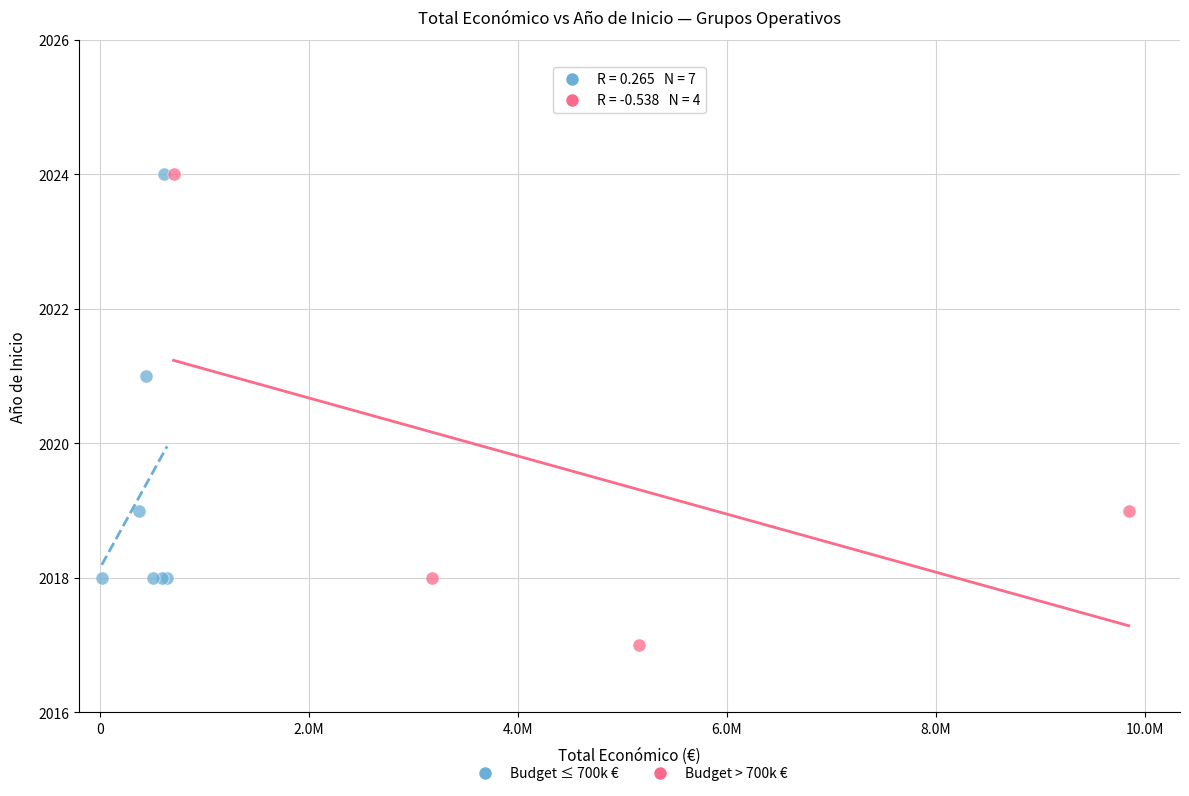

Which series contains the lowest Y value?

Budget > 700k €